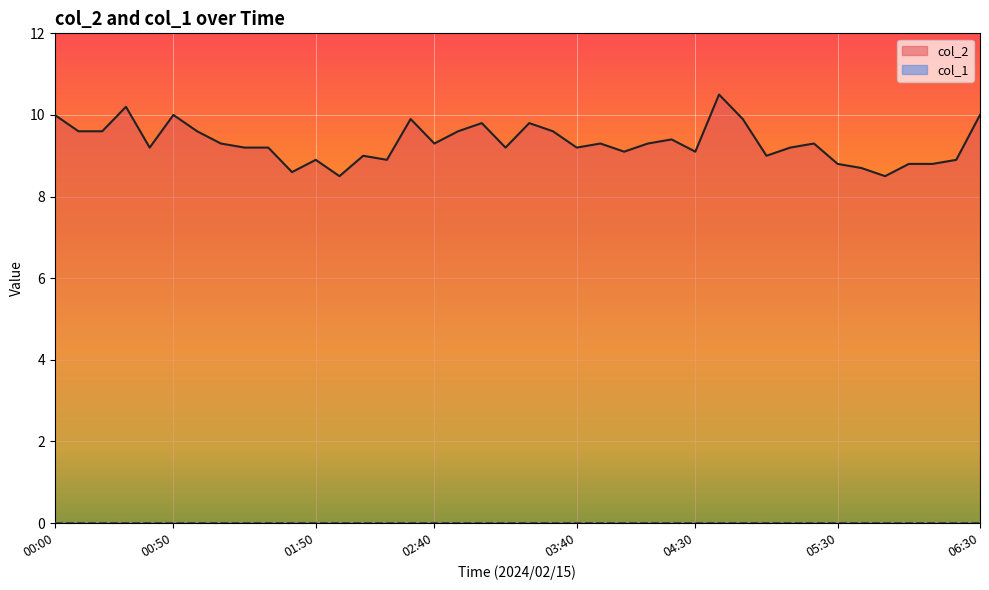

The value at 2024/02/15 01:30 is 9.2. True or false?

True